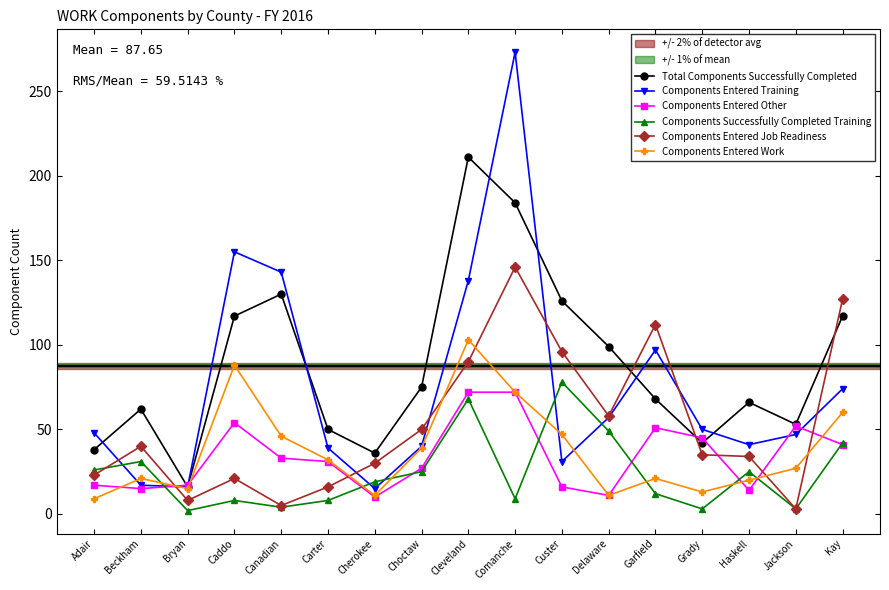

What is the label of the 8th point from the left?

Choctaw